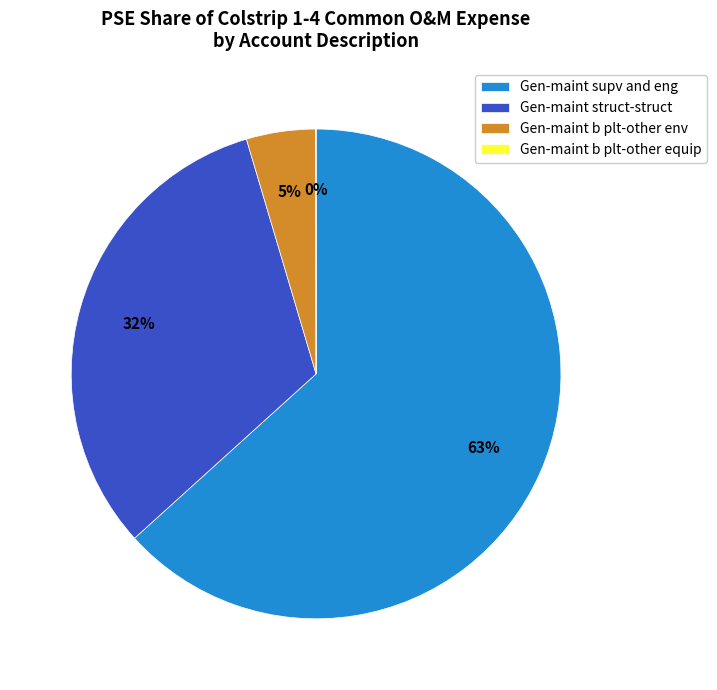

Which category has the biggest portion of the pie?

Gen-maint supv and eng